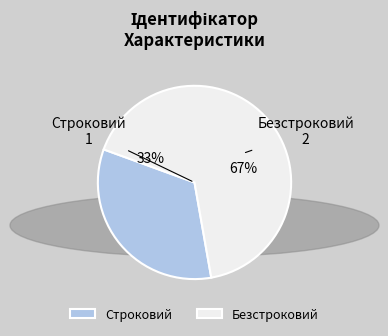

How many segments does this pie chart have?

2